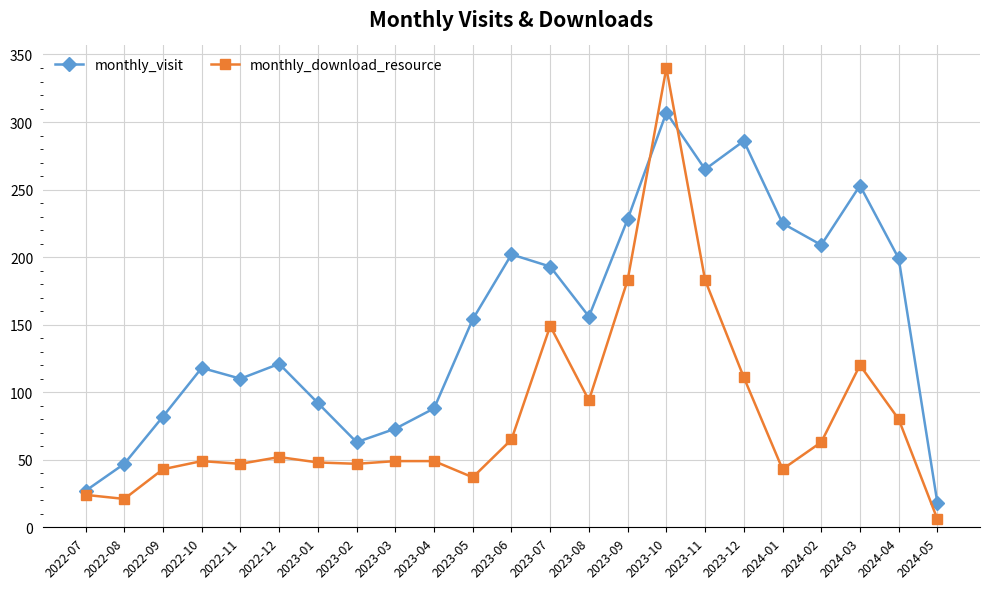

In monthly_visit, how many points are lower than both neighbors (excluding endpoints)?

5